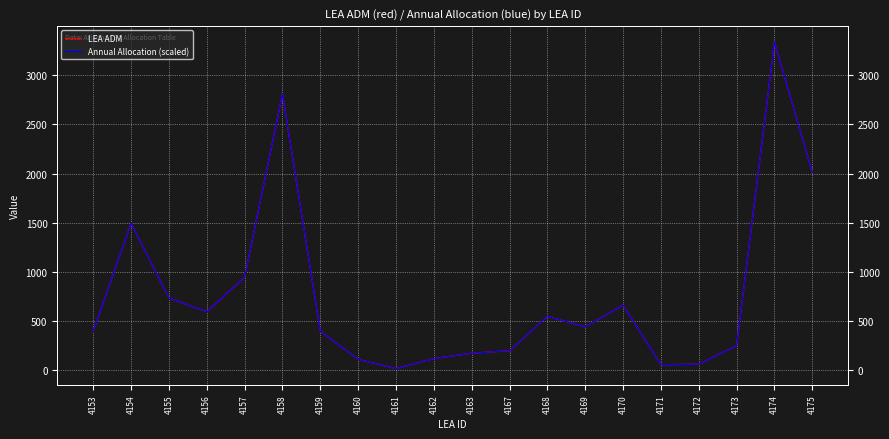

Is this an area chart (filled region under the line)?

No